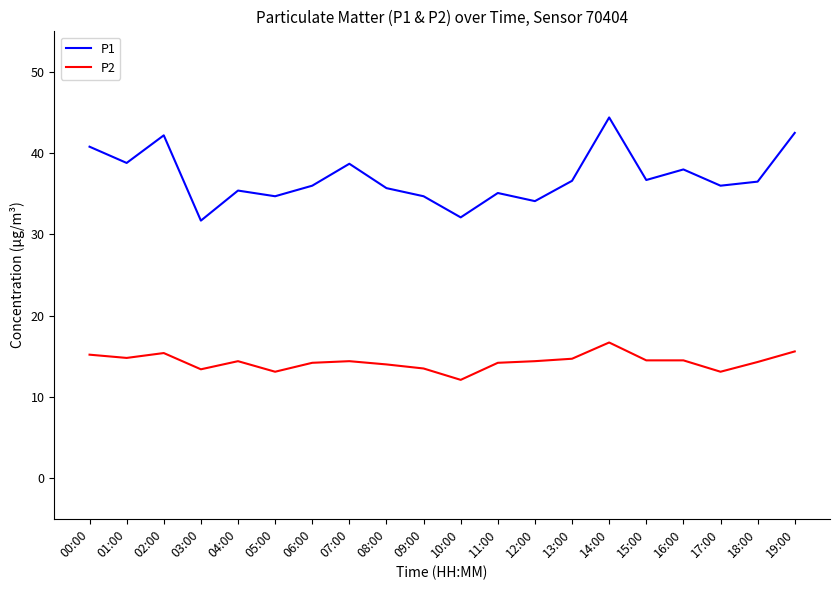

How many distinct data groups are displayed?

2